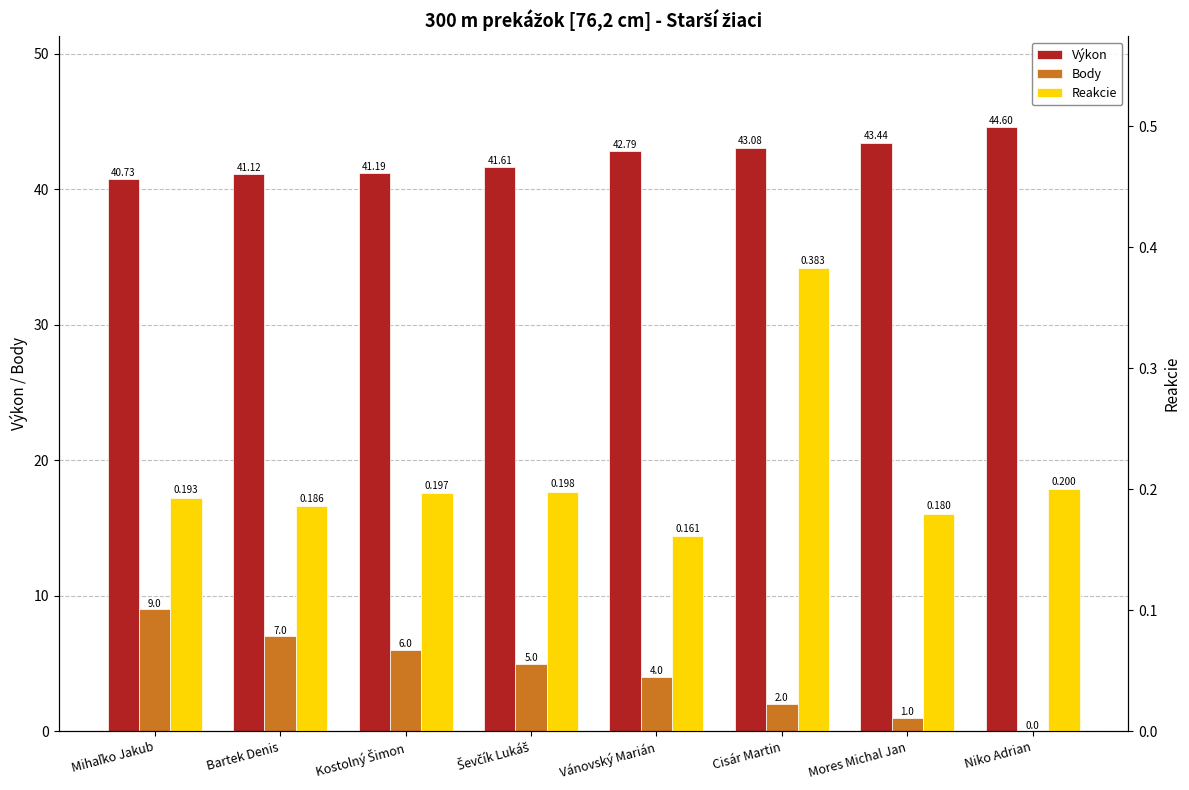

Is it true that Výkon equals 42.8 at Vánovský Marián?

True